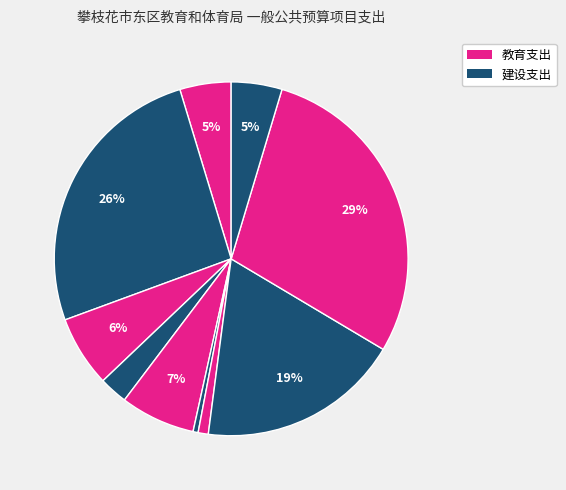

Count the number of slices in the pie.

10